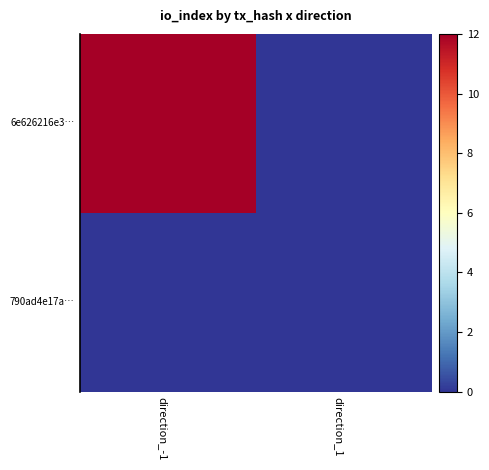

Which series has the largest range (max minus min)?

6e626216e3…